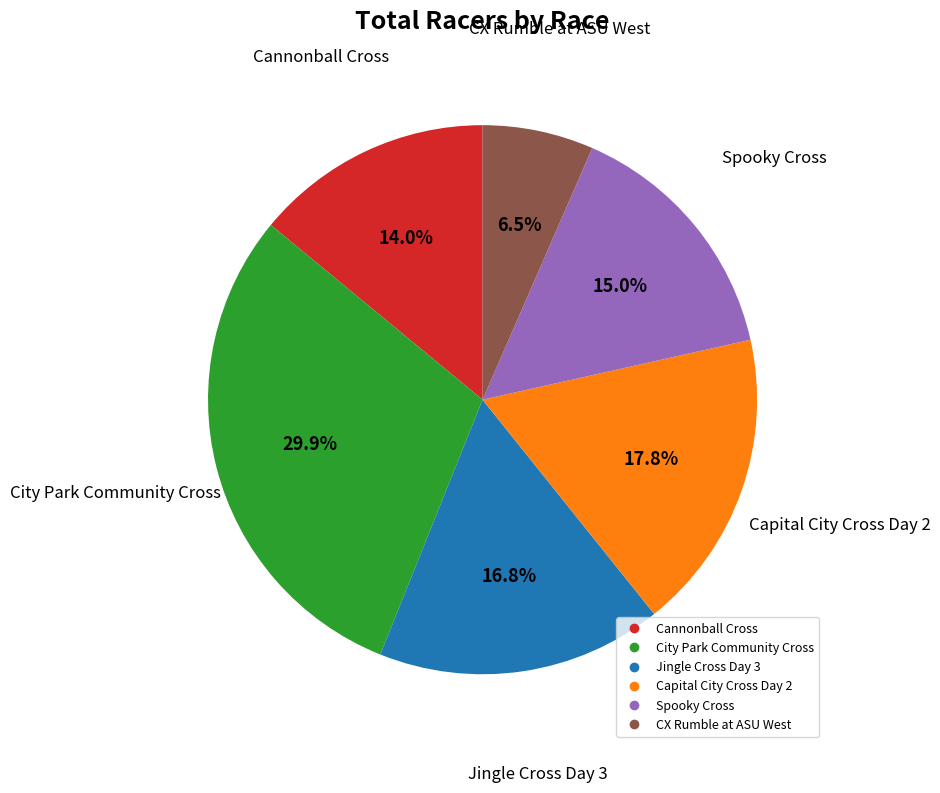

Rank the categories by value from lowest to highest.

CX Rumble at ASU West, Cannonball Cross, Spooky Cross, Jingle Cross Day 3, Capital City Cross Day 2, City Park Community Cross